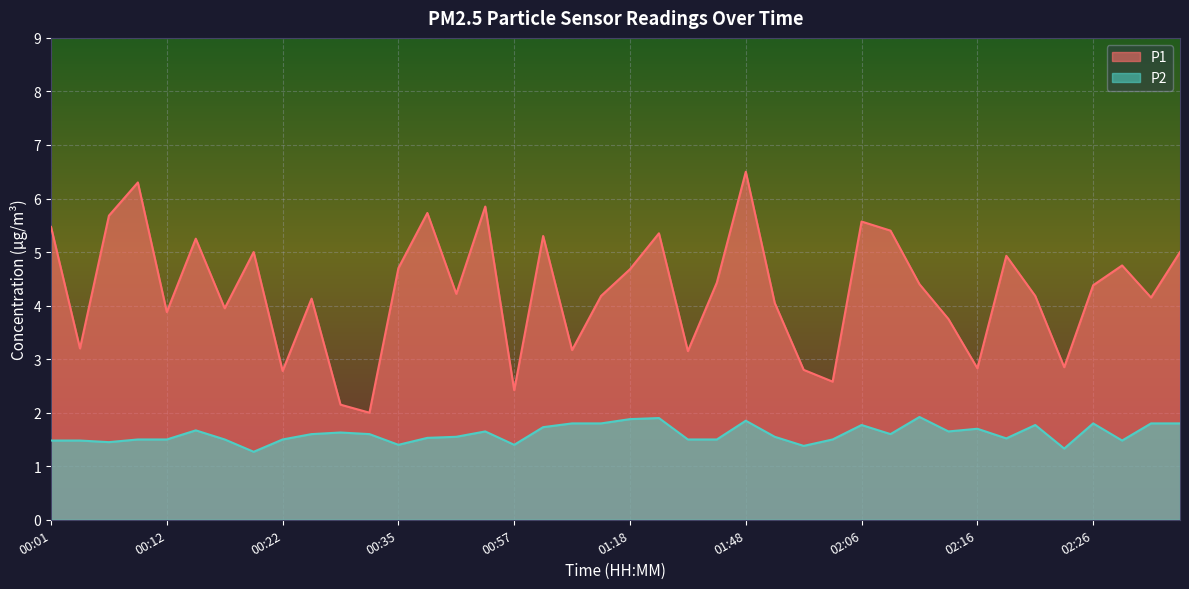

Reading left to right, extract all data points from this chart.

P1: 00:01=5.5	00:04=3.2	00:07=5.7	00:09=6.3	00:12=3.9	00:14=5.2	00:17=4.0	00:20=5.0	00:22=2.8	00:25=4.1	00:28=2.1	00:30=2.0	00:35=4.7	00:38=5.7	00:40=4.2	00:51=5.8	00:57=2.4	01:00=5.3	01:10=3.2	01:13=4.2	01:18=4.7	01:29=5.3	01:32=3.1	01:37=4.4	01:48=6.5	01:50=4.0	01:58=2.8	02:04=2.6	02:06=5.6	02:09=5.4	02:11=4.4	02:14=3.8	02:16=2.8	02:19=4.9	02:21=4.2	02:24=2.9	02:26=4.4	02:29=4.8	02:31=4.2	02:33=5.0
P2: 00:01=1.5	00:04=1.5	00:07=1.4	00:09=1.5	00:12=1.5	00:14=1.7	00:17=1.5	00:20=1.3	00:22=1.5	00:25=1.6	00:28=1.6	00:30=1.6	00:35=1.4	00:38=1.5	00:40=1.6	00:51=1.6	00:57=1.4	01:00=1.7	01:10=1.8	01:13=1.8	01:18=1.9	01:29=1.9	01:32=1.5	01:37=1.5	01:48=1.9	01:50=1.6	01:58=1.4	02:04=1.5	02:06=1.8	02:09=1.6	02:11=1.9	02:14=1.6	02:16=1.7	02:19=1.5	02:21=1.8	02:24=1.3	02:26=1.8	02:29=1.5	02:31=1.8	02:33=1.8